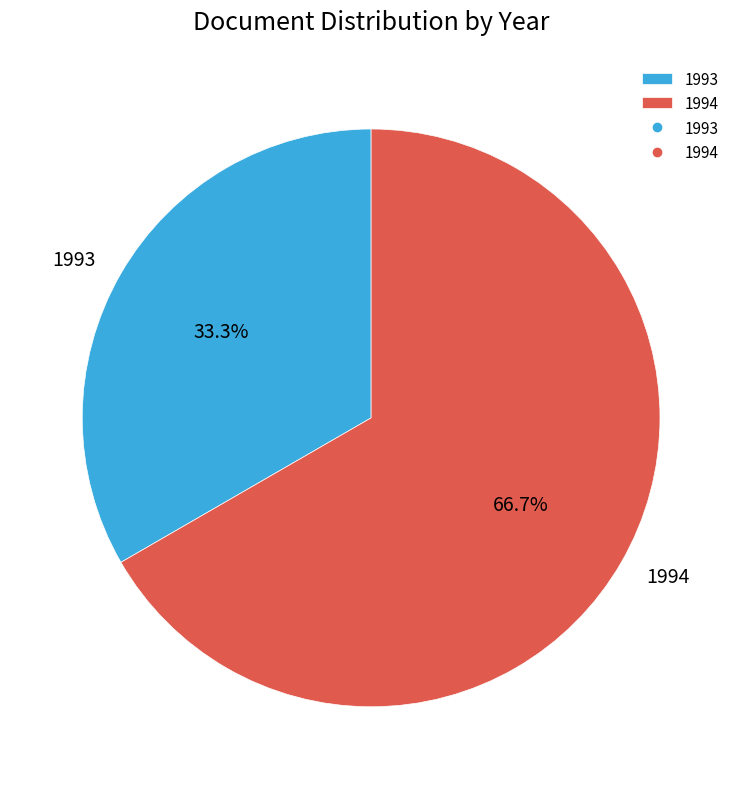

To the nearest percent, what is the average slice percentage?

50%